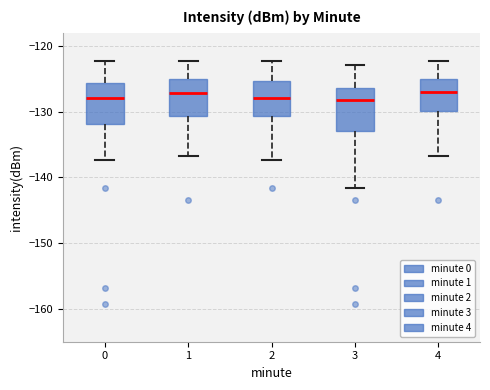

Where does the upper whisker of the box at x = 2 end on the y-axis? The values are not printed on the chart, so give them approximately, as read against the axis.

-122